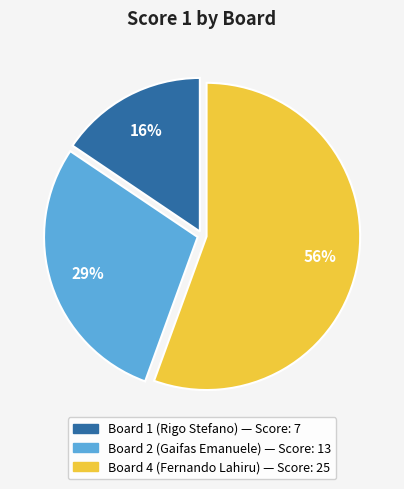

To the nearest percent, what is the difference between the largest and smallest slice percentages?

40%